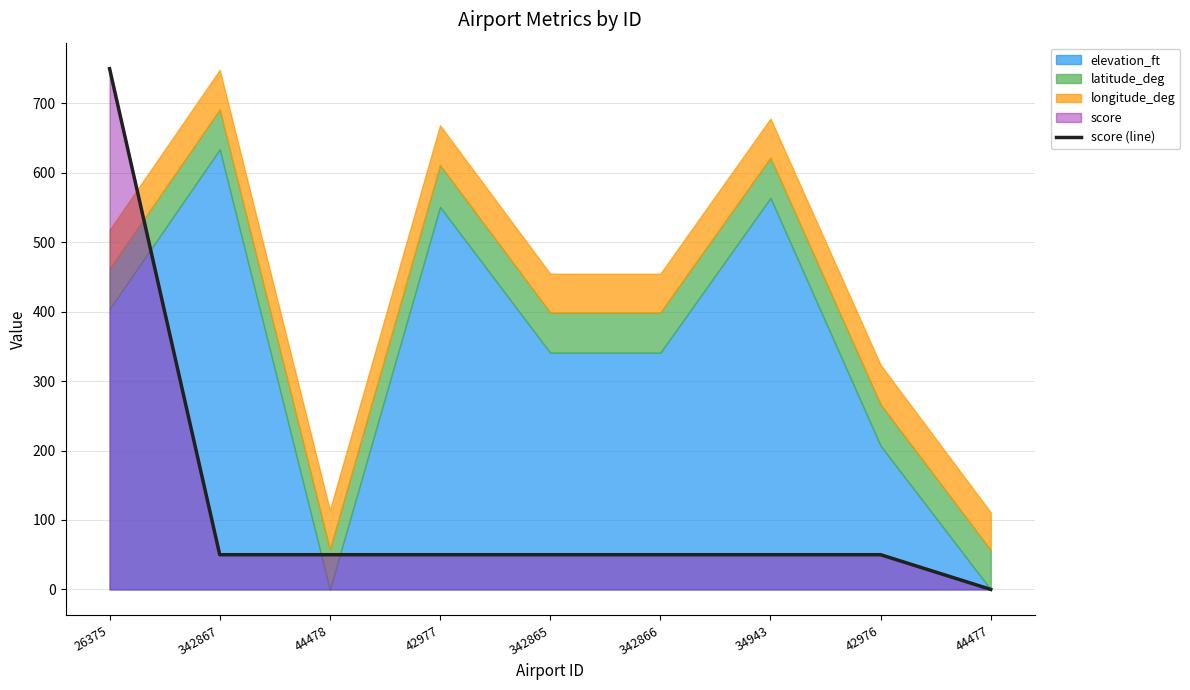

Is it true that score (line) equals 303 at 26375?

False